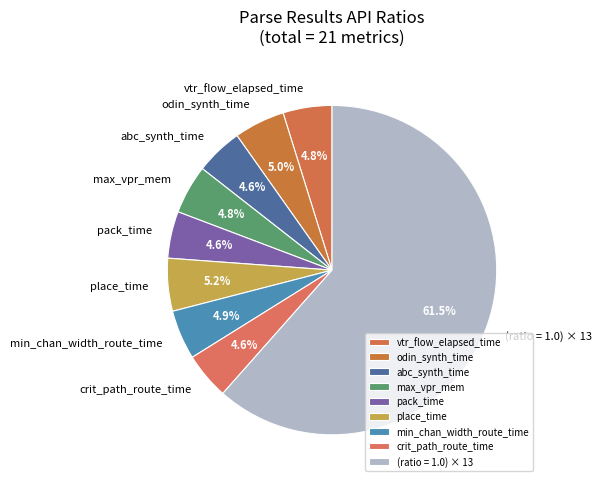

Which slice is the largest?

(ratio = 1.0) × 13